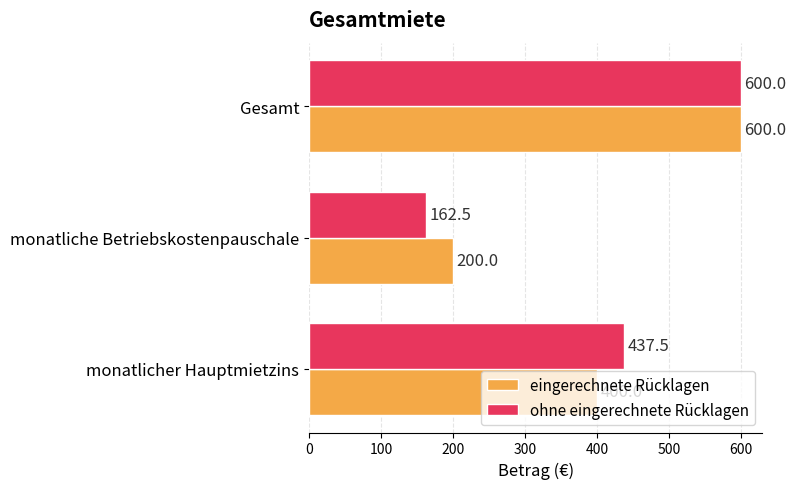

What is the average value of the eingerechnete Rücklagen series?

400.0